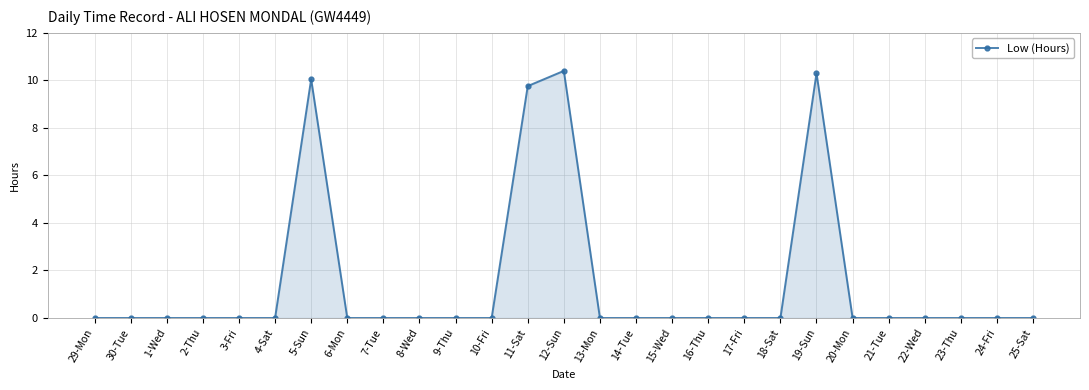

Which label corresponds to the largest value in the chart?

12-Sun